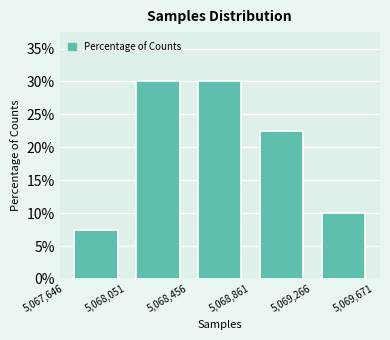

Reading left to right, transcribe this chart: for each bar, give the range it covers on the x-axis and its height. The values are not printed on the chart, so give them approximately, as read against the axis.

5,067,646 to 5,068,051: 7.5
5,068,051 to 5,068,456: 30.0
5,068,456 to 5,068,861: 30.0
5,068,861 to 5,069,266: 22.5
5,069,266 to 5,069,671: 10.0